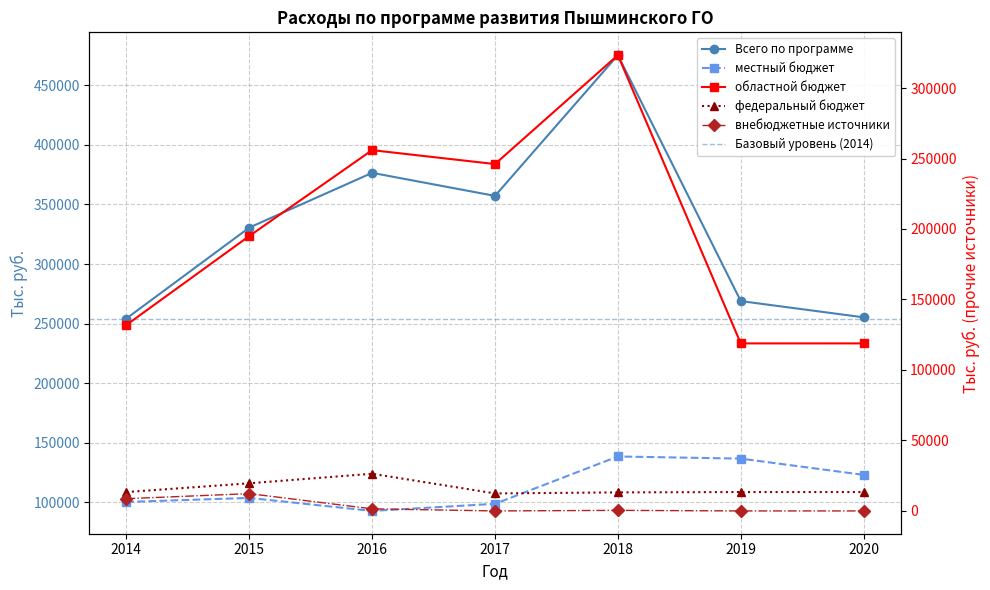

What is the spread (max minus min) of values at 2018?

474956.6